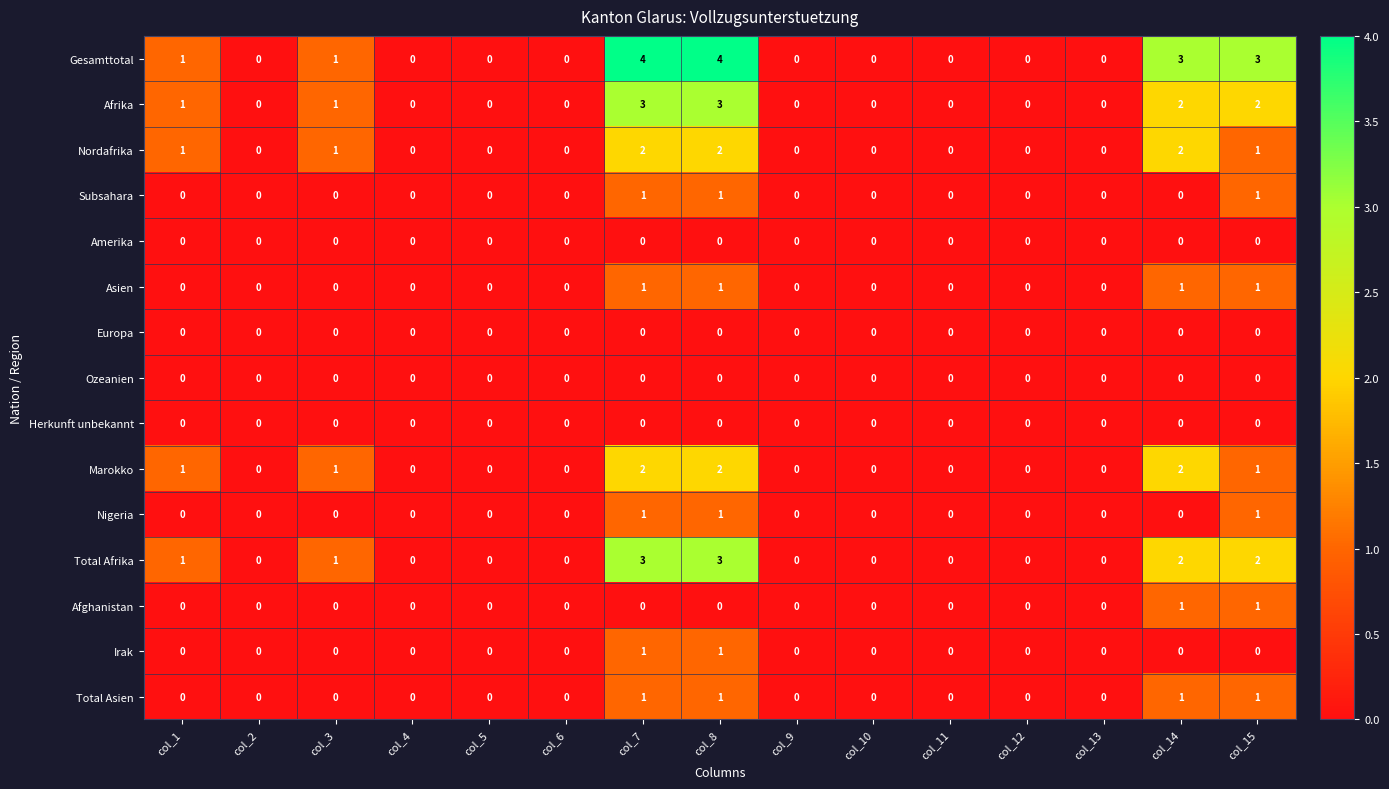

True or false: Ozeanien has a value of 0 at col_12.

True